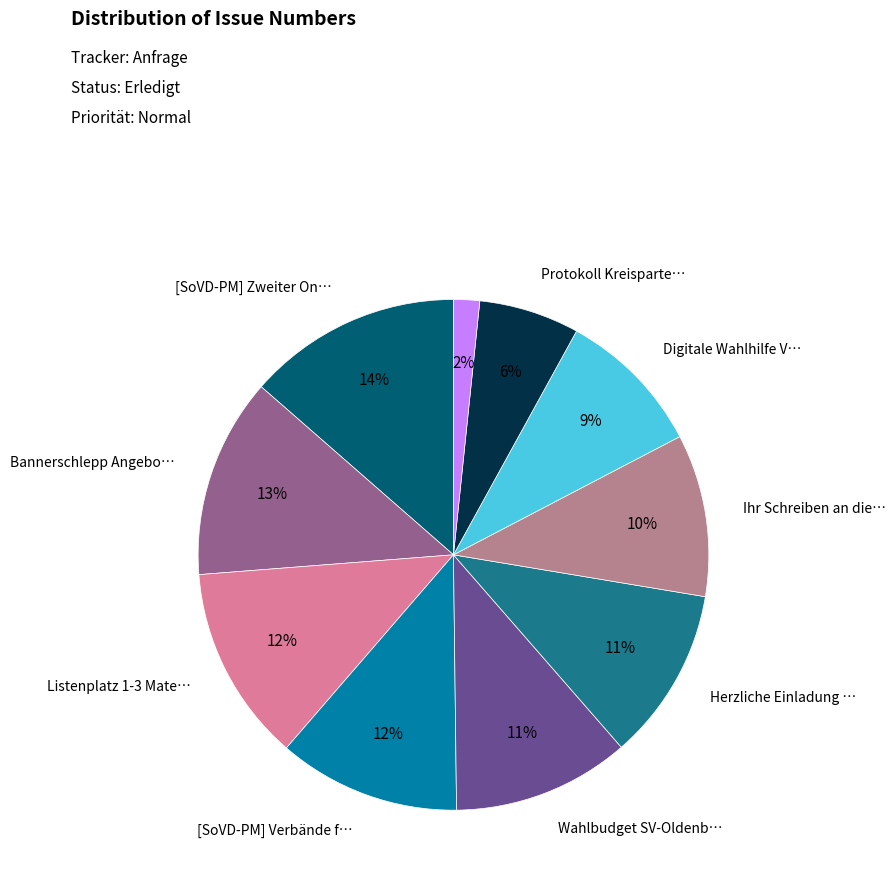

To the nearest percent, what is the difference between the largest and smallest slice percentages?

12%